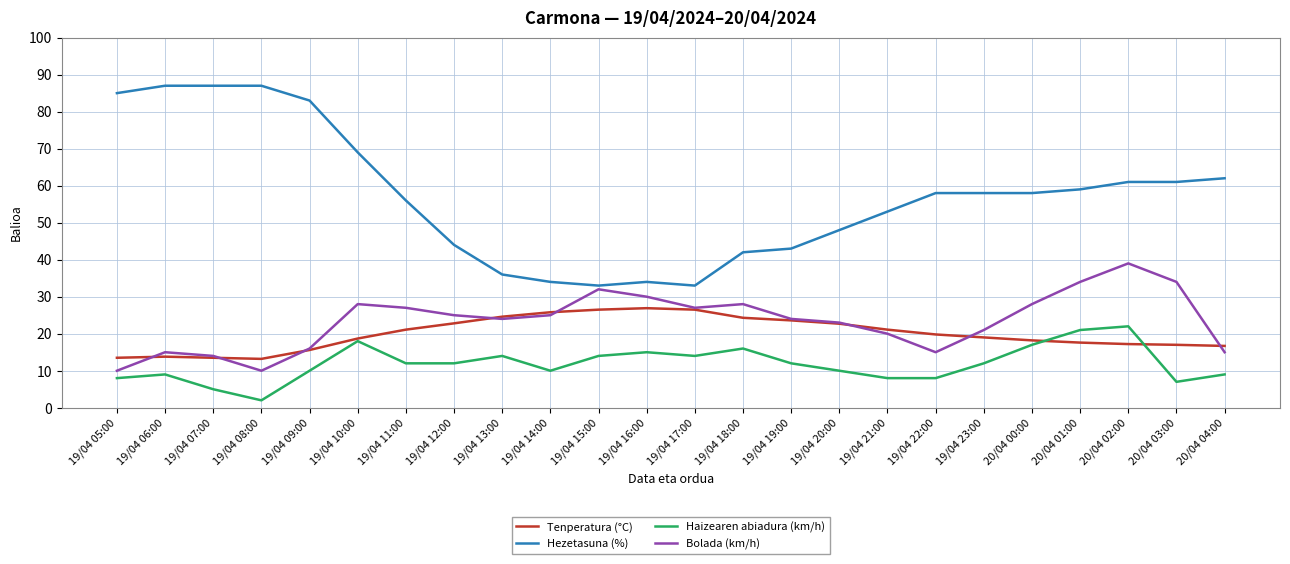

True or false: Haizearen abiadura (km/h) and Bolada (km/h) intersect in this chart.

False